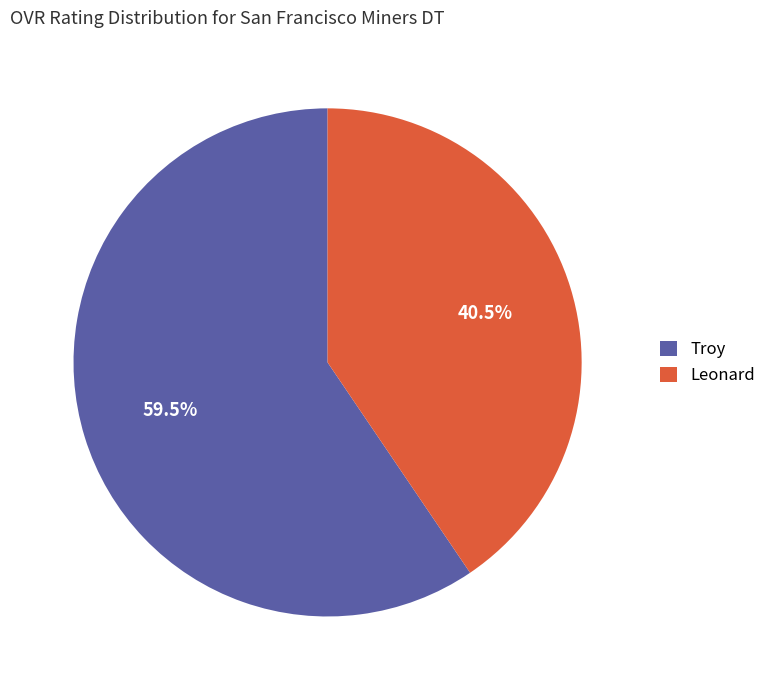

Which slice represents more than half of the pie?

Troy